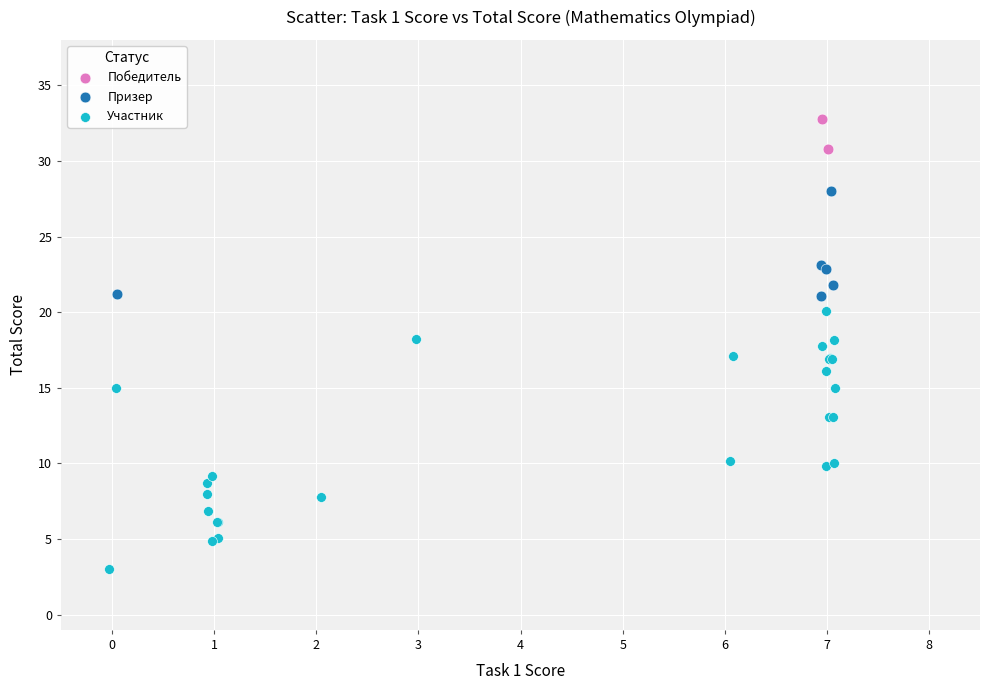

What are all the series names shown in the legend?

Победитель, Призер, Участник